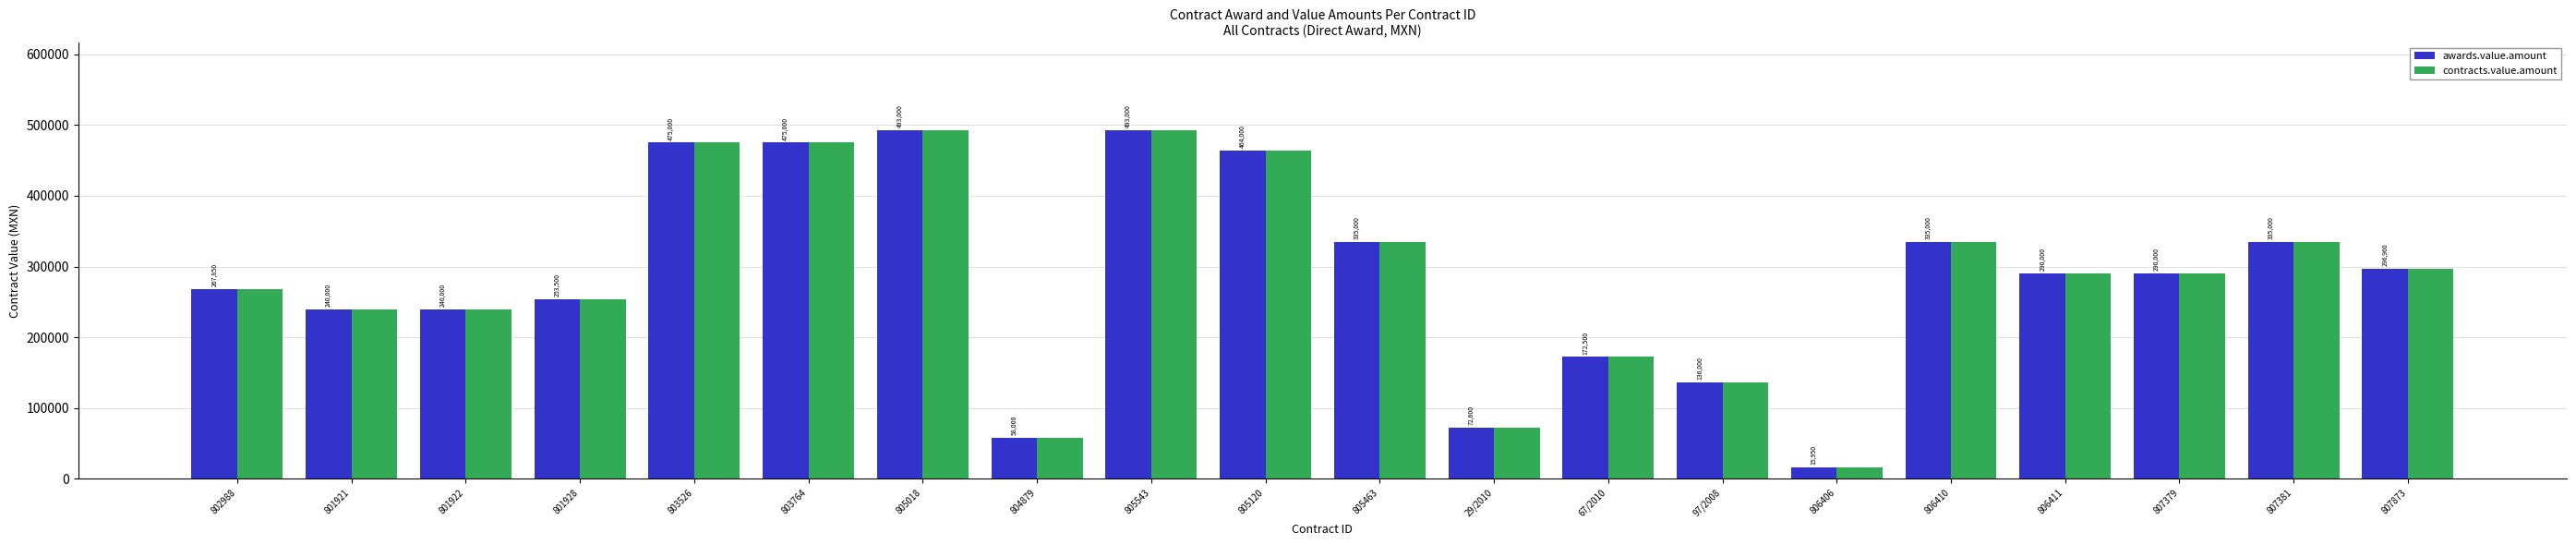

How many bars are there in total?

40